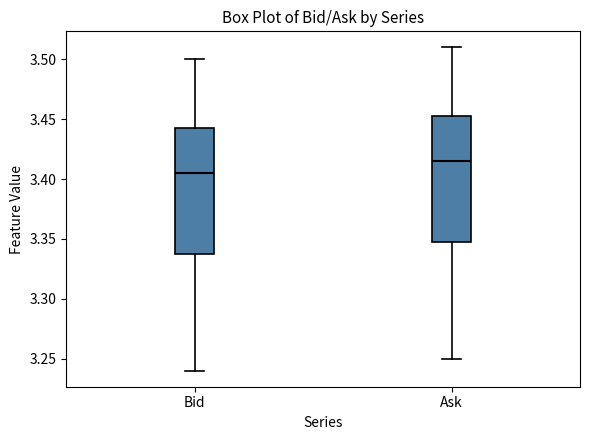

Reading left to right, transcribe this box plot: for each box, give where its median line is, the range the box spans, and where its two whiskers end, as read against the y-axis. The values are not printed on the chart, so give them approximately, as read against the axis.

Bid: median 3.405, box 3.340 to 3.445, whiskers 3.240 to 3.500
Ask: median 3.415, box 3.350 to 3.455, whiskers 3.250 to 3.510